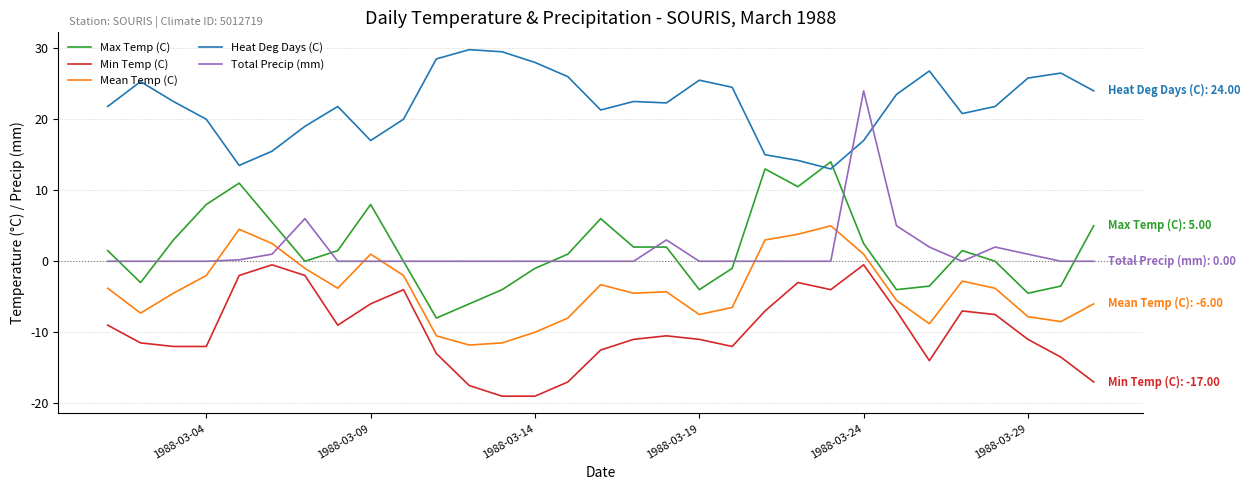

List the series in order of their peak value, lowest first.

Min Temp (C), Mean Temp (C), Max Temp (C), Total Precip (mm), Heat Deg Days (C)